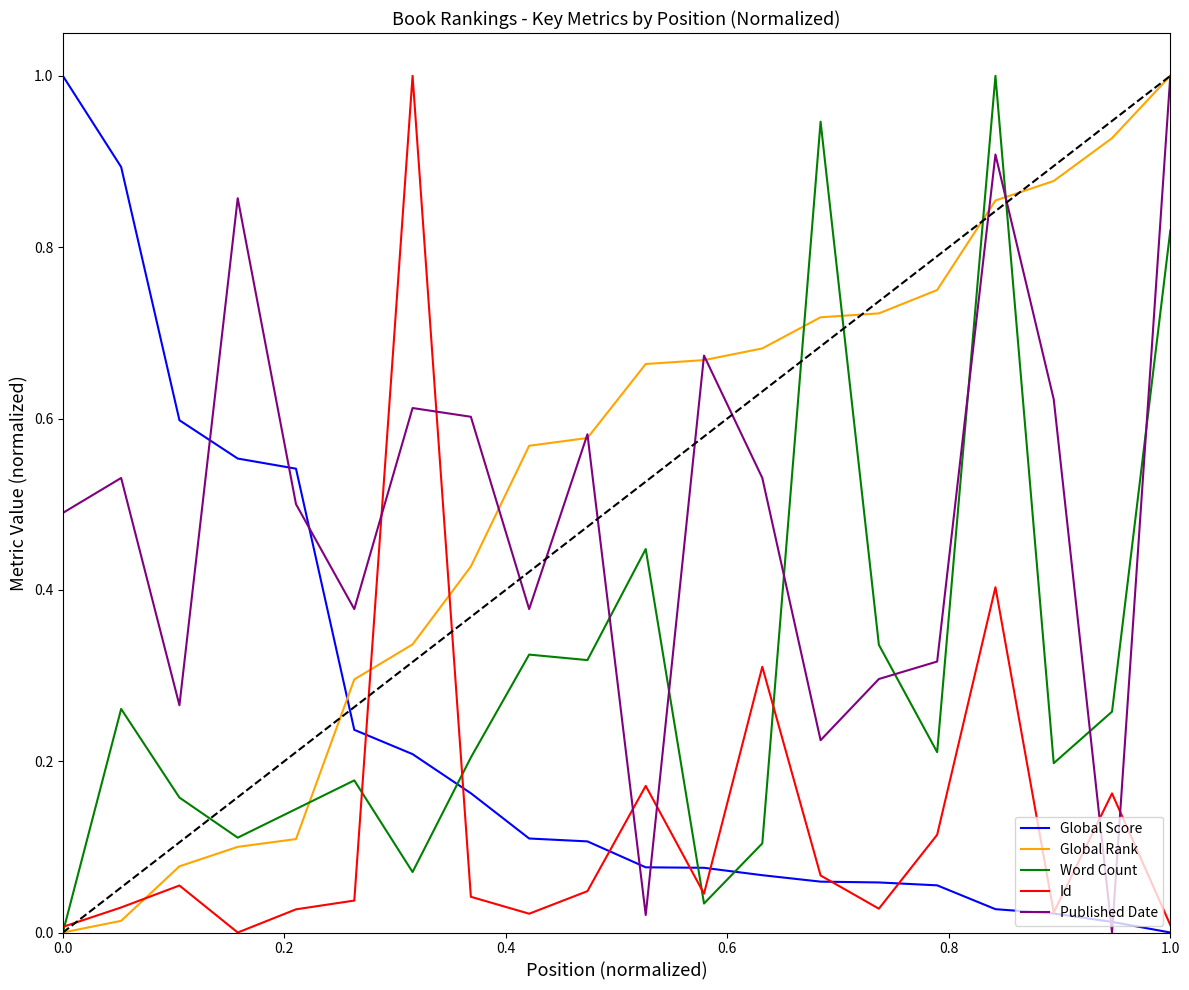

After their last crossing, which series has the higher values: Published Date or Id?

Published Date